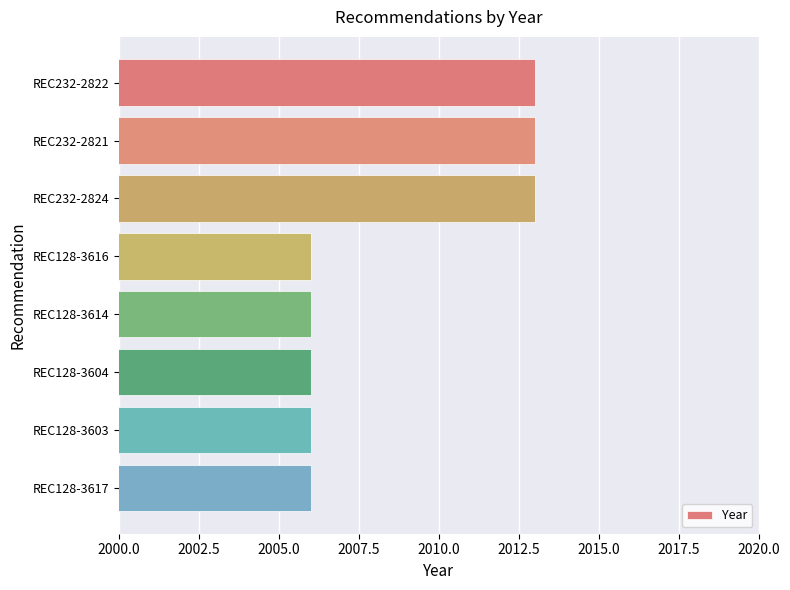

True or false: the data shows 933 at REC232-2822.

False